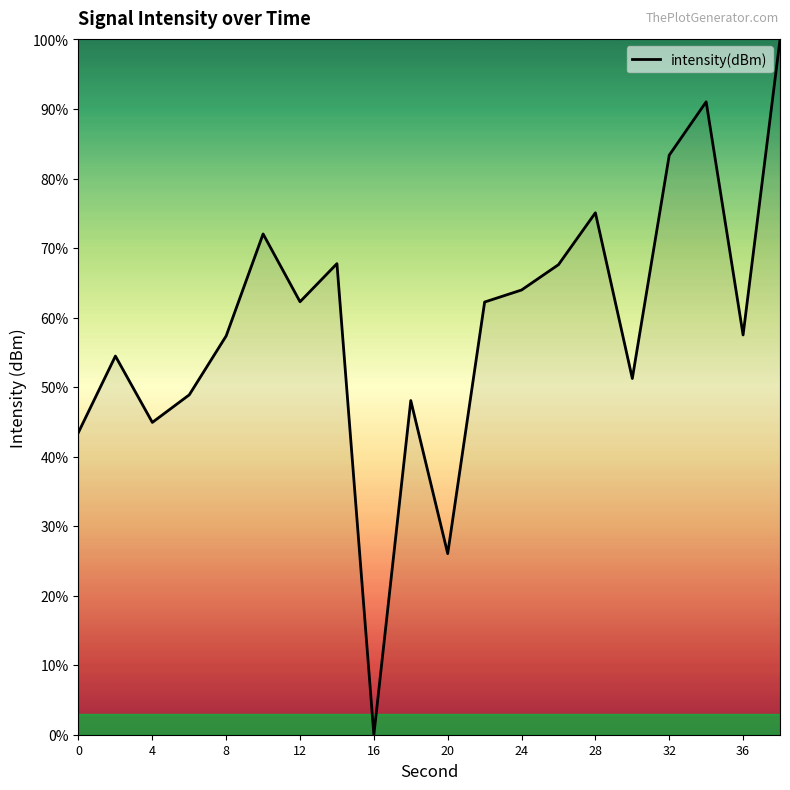

What is the maximum value shown in the chart?

100.0